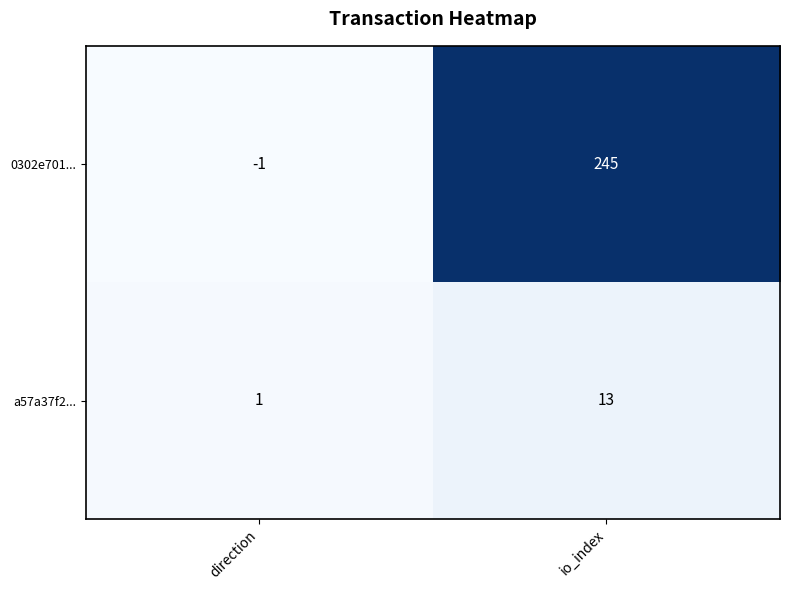

True or false: a57a37f2... has a value of 1 at direction.

True